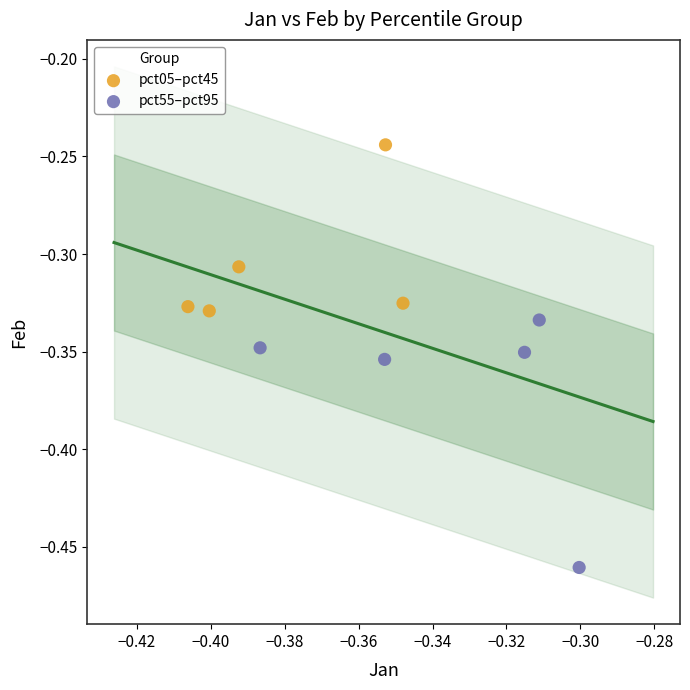

Which series has the widest spread of Y values?

pct55–pct95